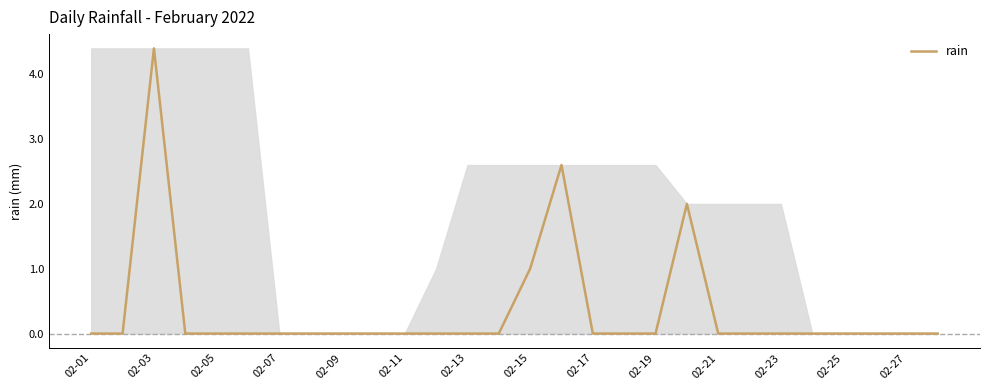

What is the difference between the maximum and minimum values?

4.4